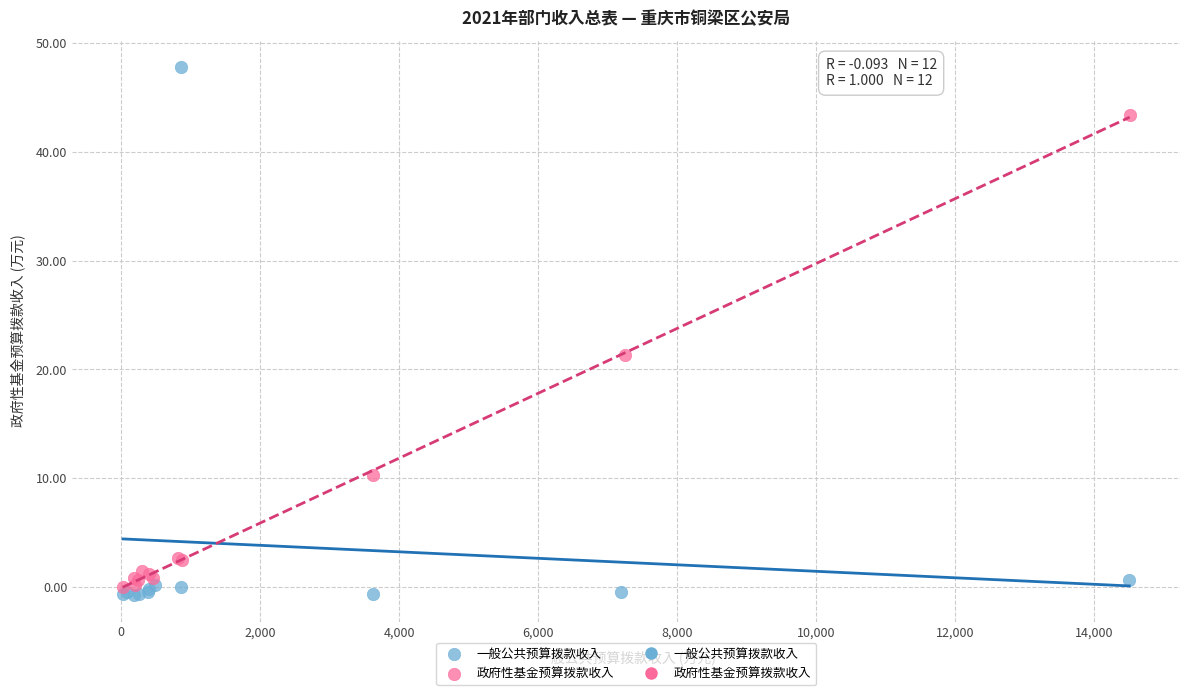

Which series has the widest spread of Y values?

一般公共预算拨款收入